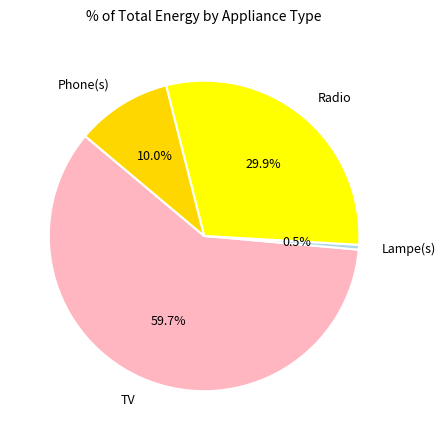

What is the smallest slice in the pie chart?

Lampe(s)